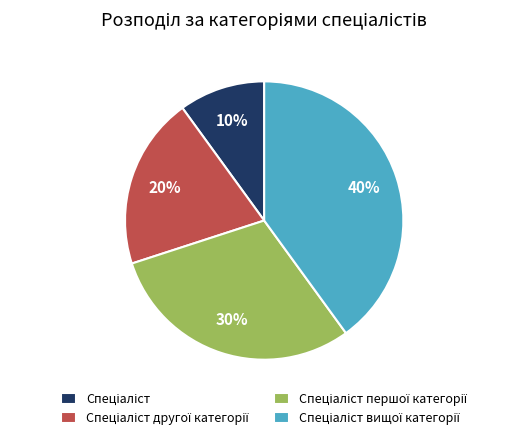

How many slices are in this pie chart?

4